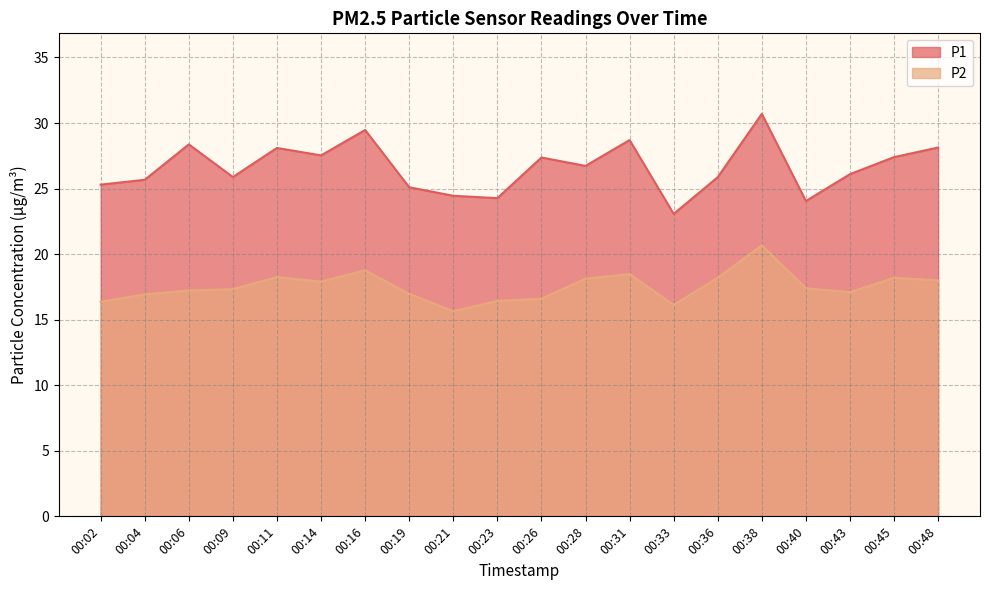

Where is the first local maximum for P1?

00:06